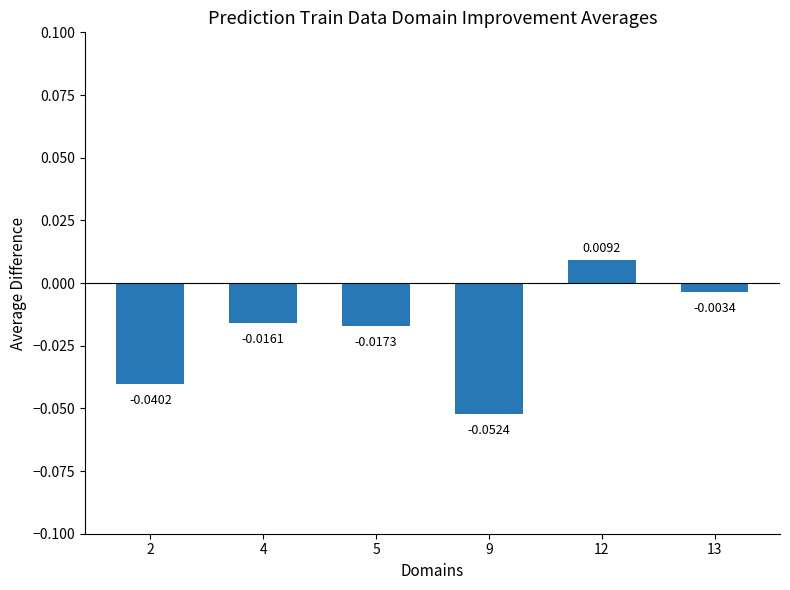

Rank the categories by value from highest to lowest.

12, 13, 4, 5, 2, 9